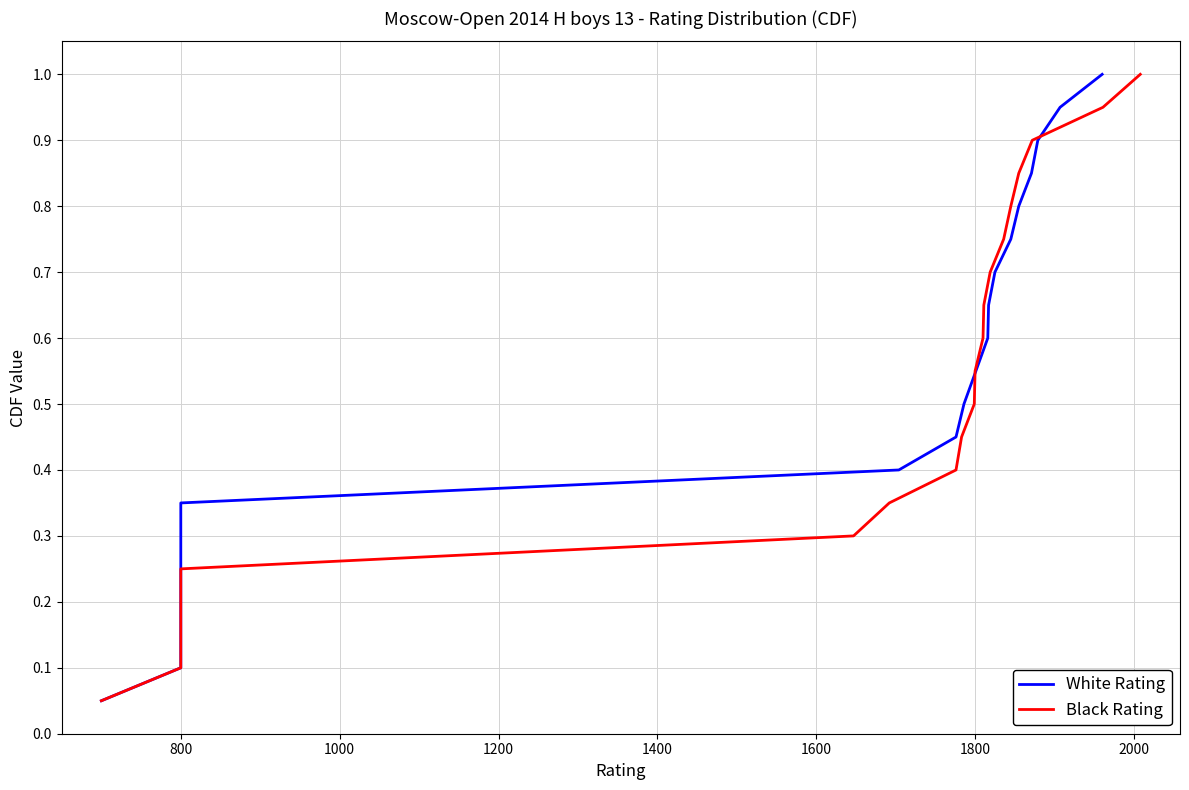

Is it true that Black Rating equals 0.9 at 1800?

False